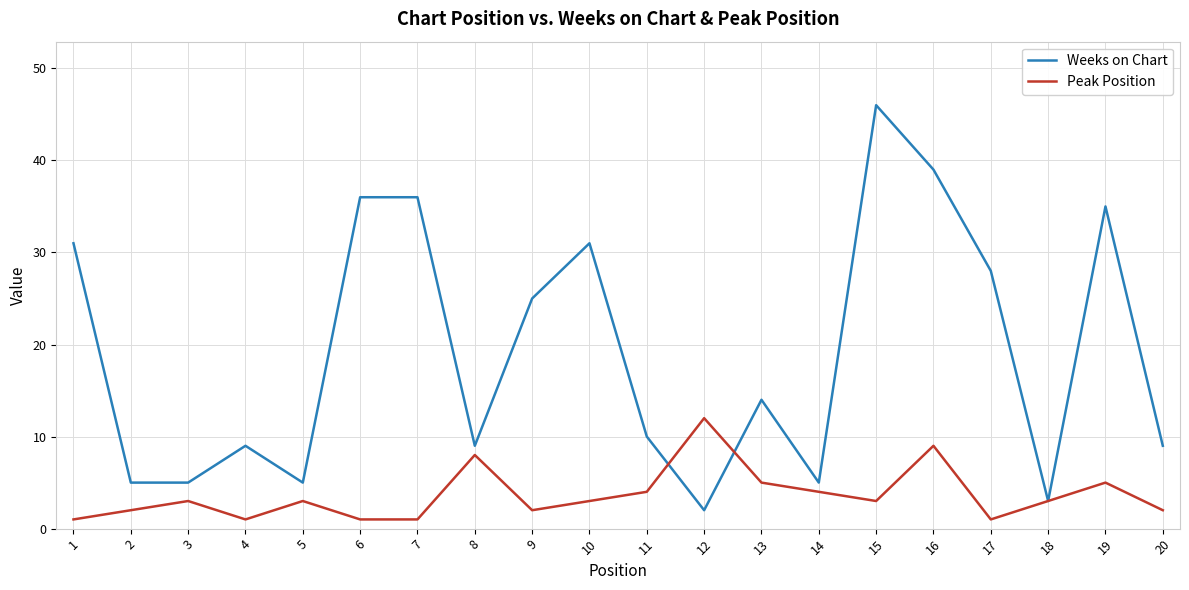

Reading right to left, list all the values displayed in this chart.

Weeks on Chart: 20=9	19=35	18=3	17=28	16=39	15=46	14=5	13=14	12=2	11=10	10=31	9=25	8=9	7=36	6=36	5=5	4=9	3=5	2=5	1=31
Peak Position: 20=2	19=5	18=3	17=1	16=9	15=3	14=4	13=5	12=12	11=4	10=3	9=2	8=8	7=1	6=1	5=3	4=1	3=3	2=2	1=1